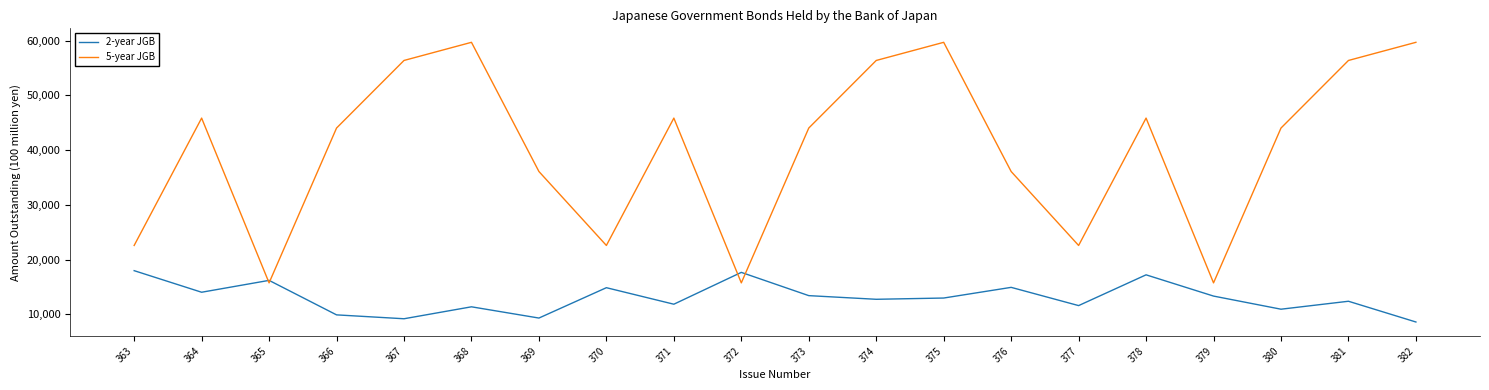

At which category is the sum across all series the highest?

375